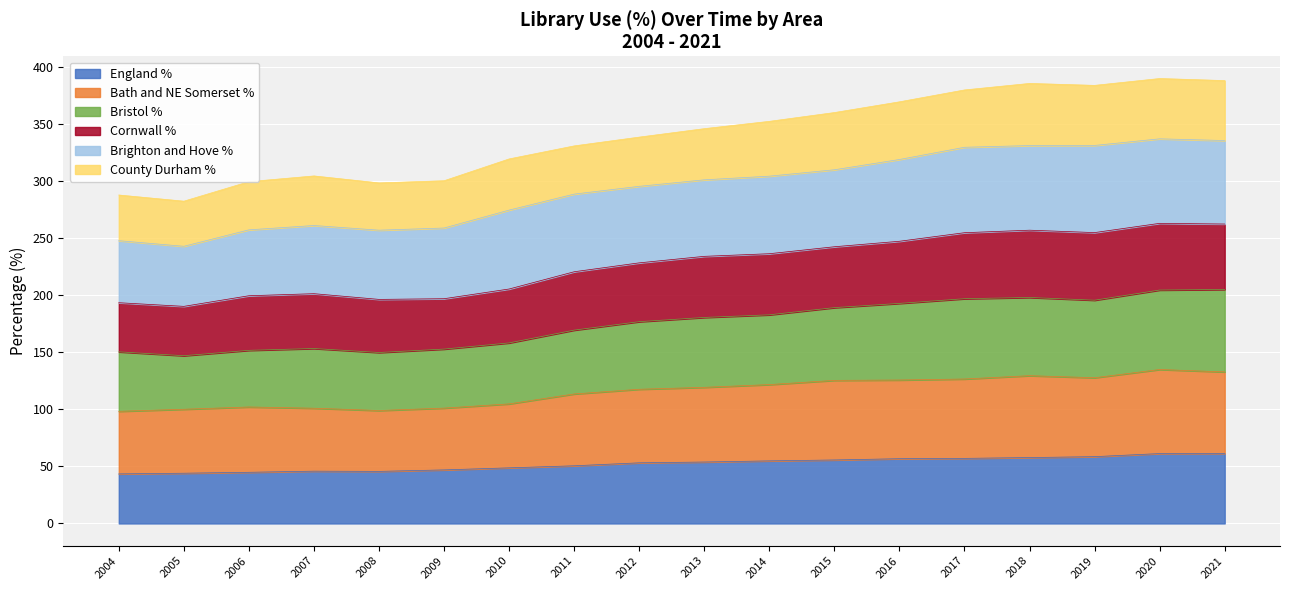

True or false: Bristol % and England % intersect in this chart.

False